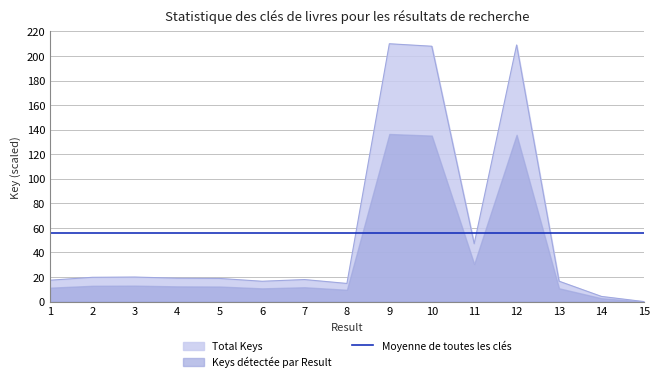

Reading right to left, list all the values displayed in this chart.

0.0	4.2	16.6	209.0	47.1	208.0	210.0	14.8	17.9	16.6	18.9	19.0	20.0	19.8	17.4